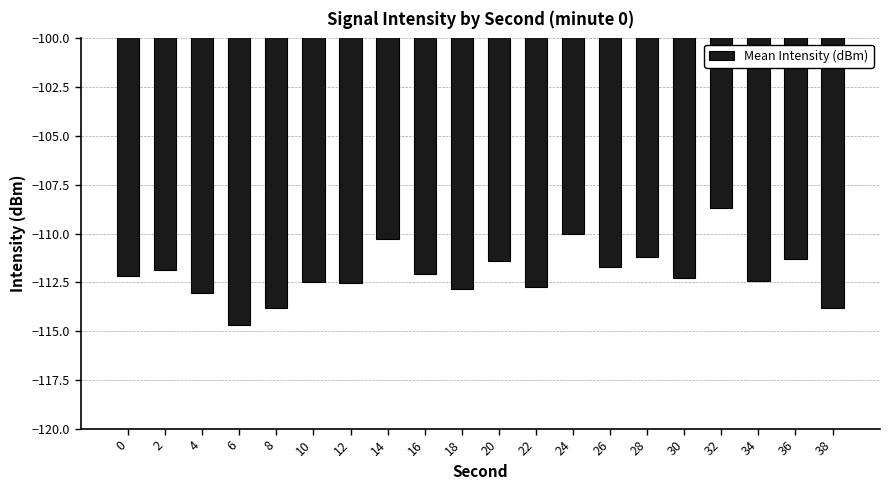

What is the difference between the second highest and minimum values?

4.7